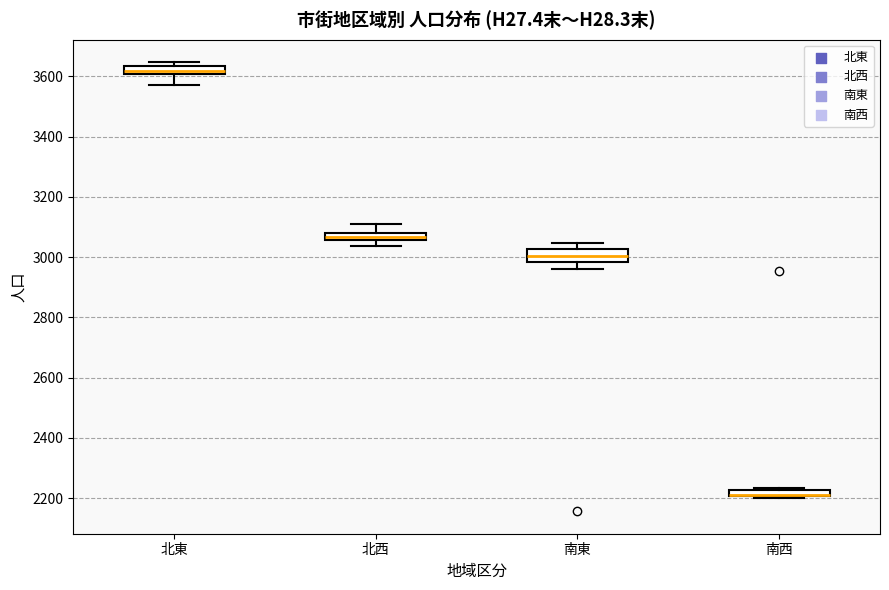

Where is the upper edge of the box for 北西 on the y-axis? The values are not printed on the chart, so give them approximately, as read against the axis.

3080